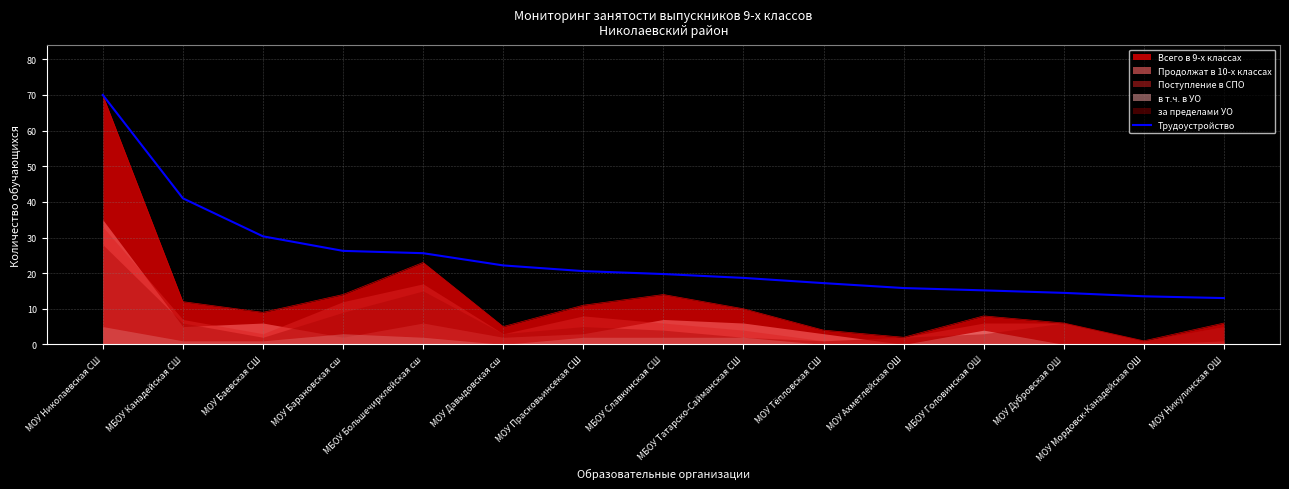

What is the difference between the second highest and second lowest values?

27.5